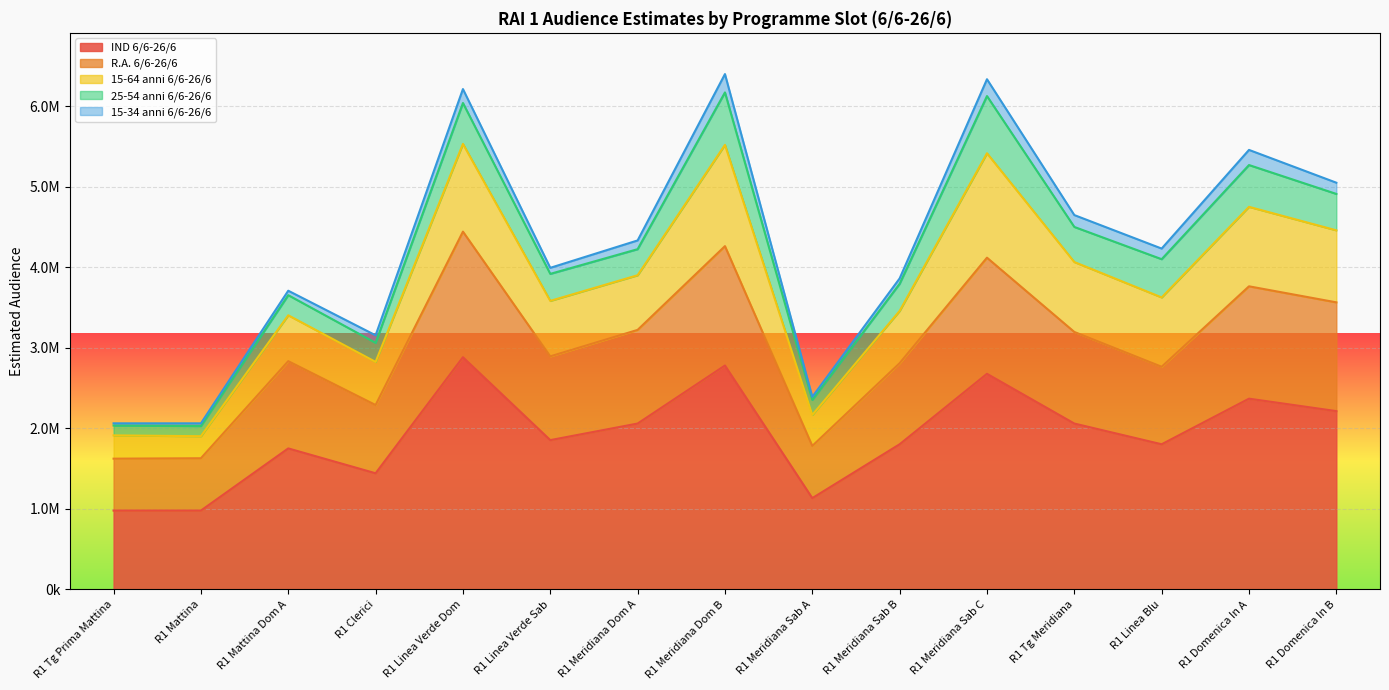

What are all the series names shown in the legend?

IND 6/6-26/6, R.A. 6/6-26/6, 15-64 anni 6/6-26/6, 25-54 anni 6/6-26/6, 15-34 anni 6/6-26/6